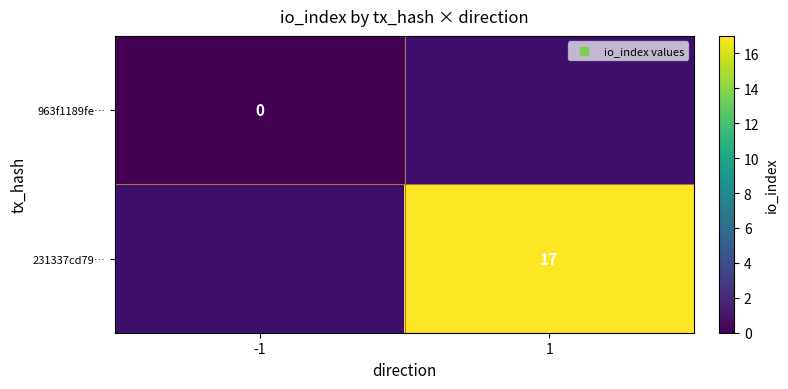

Between -1 and 1, which is larger?

1